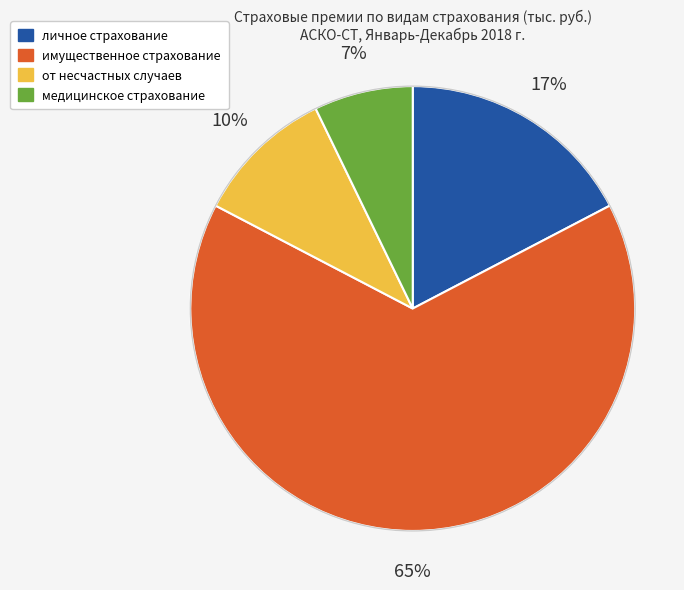

To the nearest percent, what is the difference between the личное страхование and от несчастных случаев slice percentages?

7%